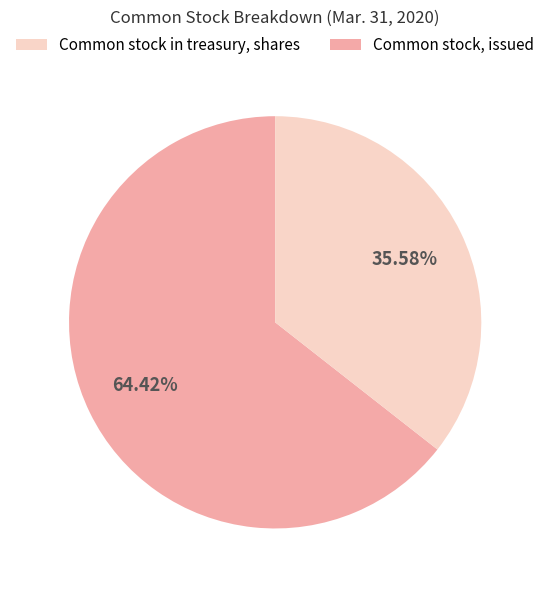

Is there a majority slice in this chart?

Yes